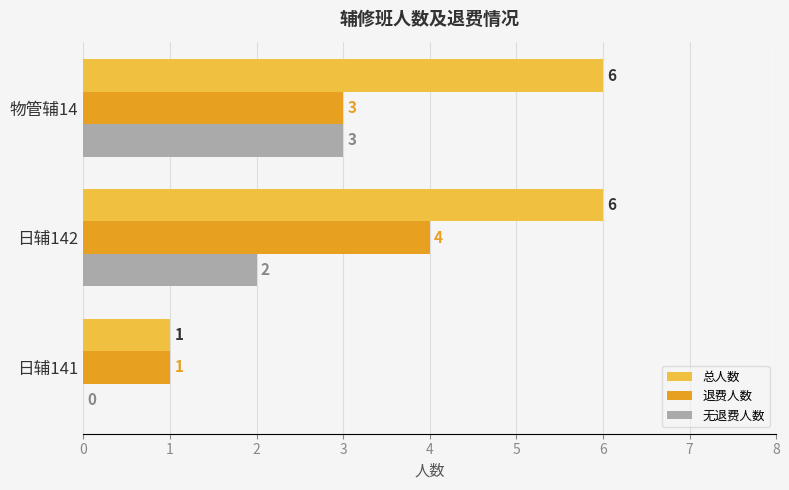

Is it true that 总人数 equals 10 at 日辅142?

False